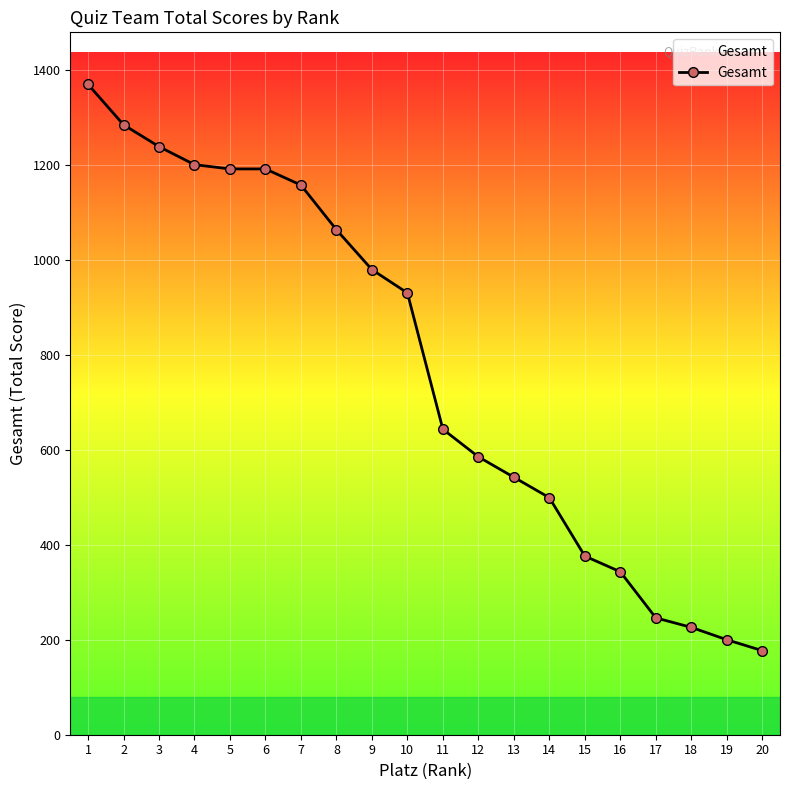

What is the change in value from 2 to 5?

-93